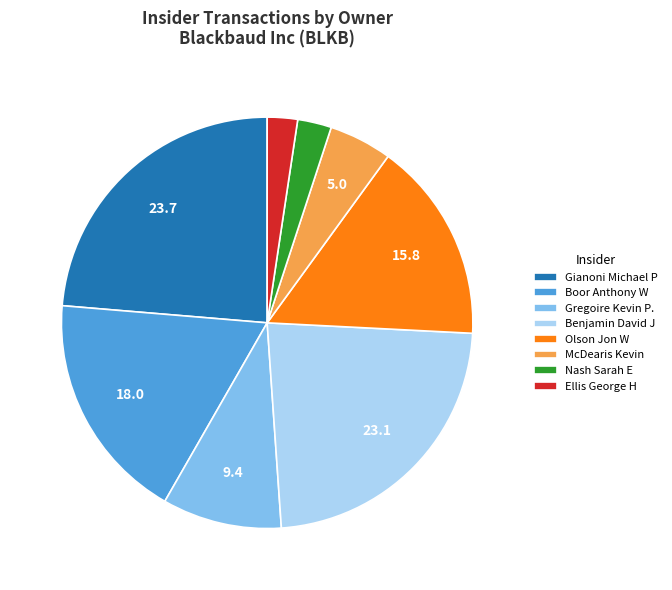

Which has a higher value, Gregoire Kevin P. or Nash Sarah E?

Gregoire Kevin P.